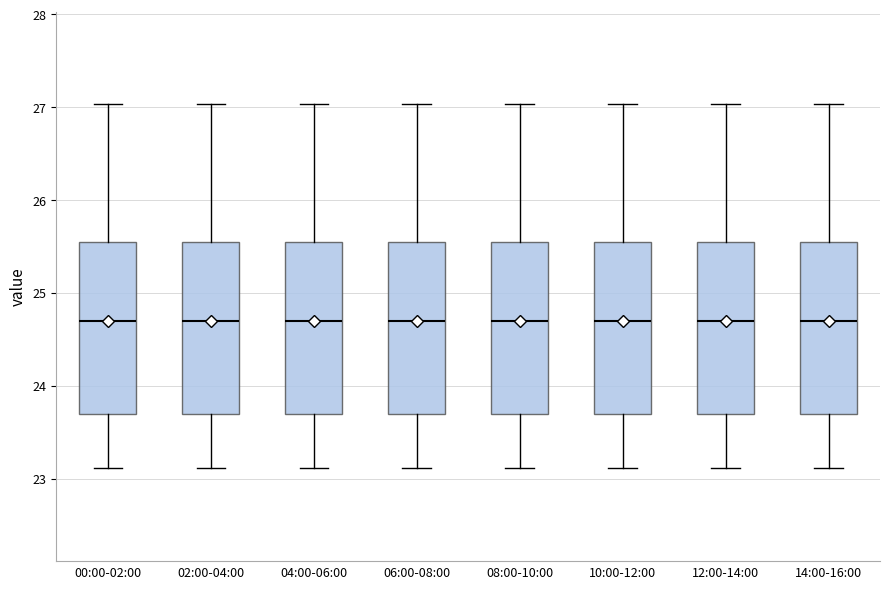

Reading left to right, read every box against the y-axis: the position of its median line, the range the box covers, and the ends of its whiskers. The values are not printed on the chart, so give them approximately, as read against the axis.

00:00-02:00: median 24.7, box 23.7 to 25.6, whiskers 23.1 to 27.0
02:00-04:00: median 24.7, box 23.7 to 25.6, whiskers 23.1 to 27.0
04:00-06:00: median 24.7, box 23.7 to 25.6, whiskers 23.1 to 27.0
06:00-08:00: median 24.7, box 23.7 to 25.6, whiskers 23.1 to 27.0
08:00-10:00: median 24.7, box 23.7 to 25.6, whiskers 23.1 to 27.0
10:00-12:00: median 24.7, box 23.7 to 25.6, whiskers 23.1 to 27.0
12:00-14:00: median 24.7, box 23.7 to 25.6, whiskers 23.1 to 27.0
14:00-16:00: median 24.7, box 23.7 to 25.6, whiskers 23.1 to 27.0